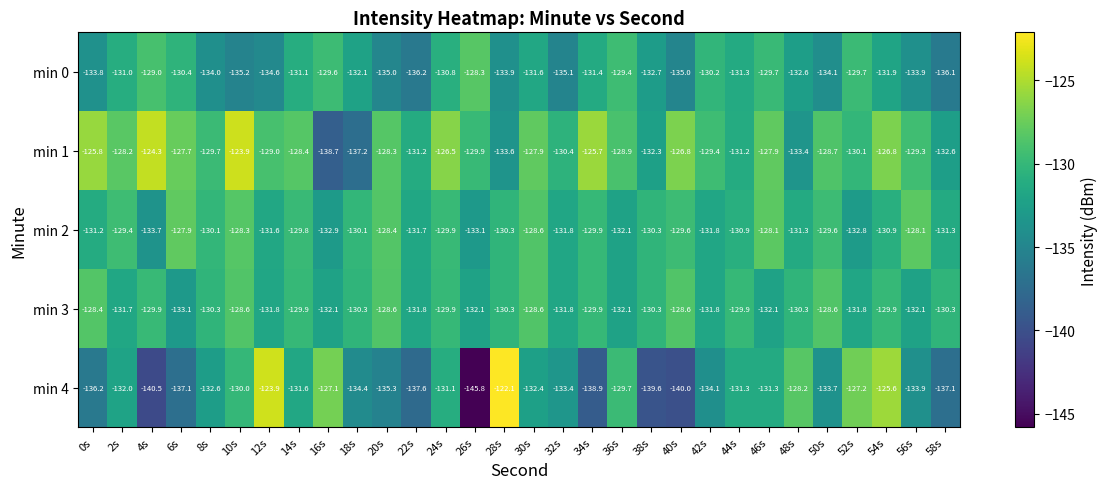

Which series has the largest total across all categories?

min 1